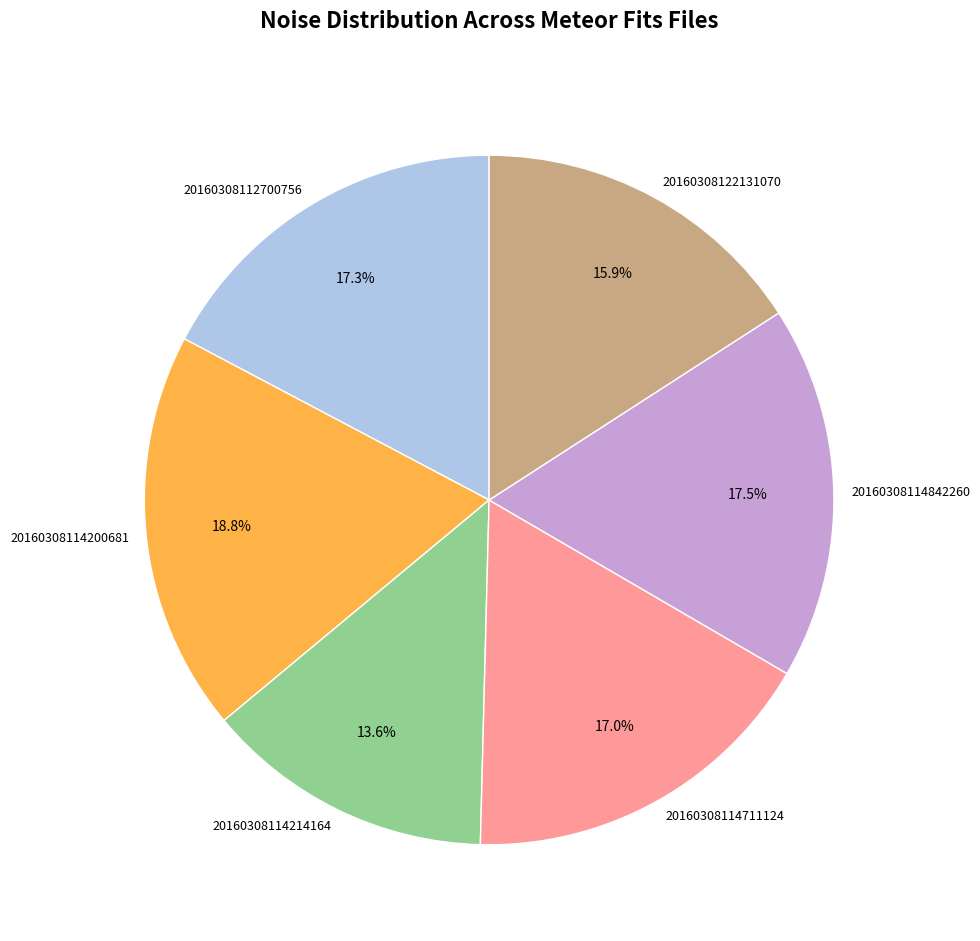

To the nearest percent, what is the difference between the 20160308122131070 and 20160308114200681 slice percentages?

3%